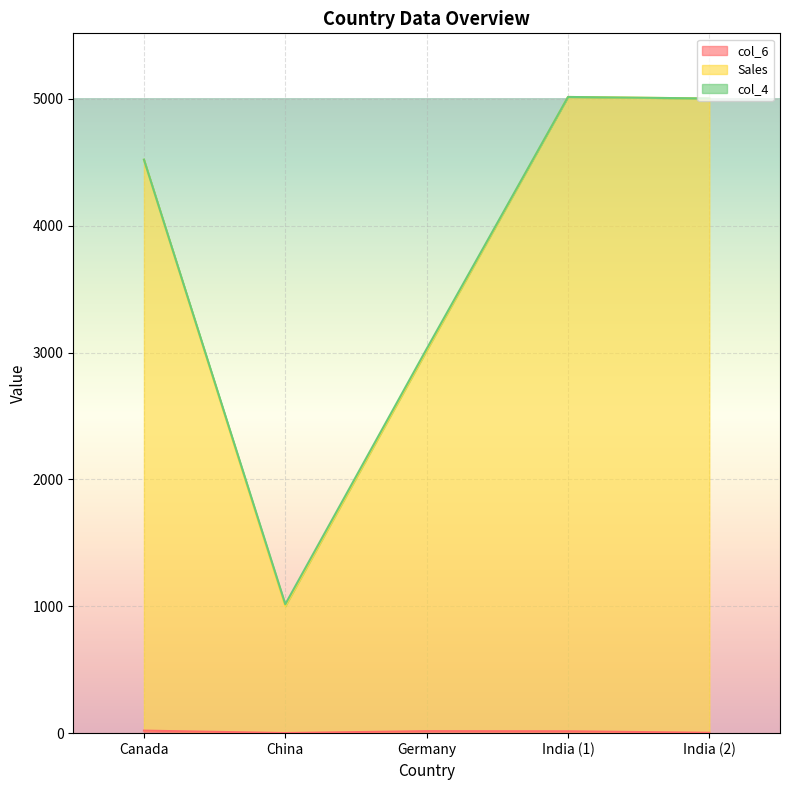

True or false: Sales and col_6 cross at least once.

False